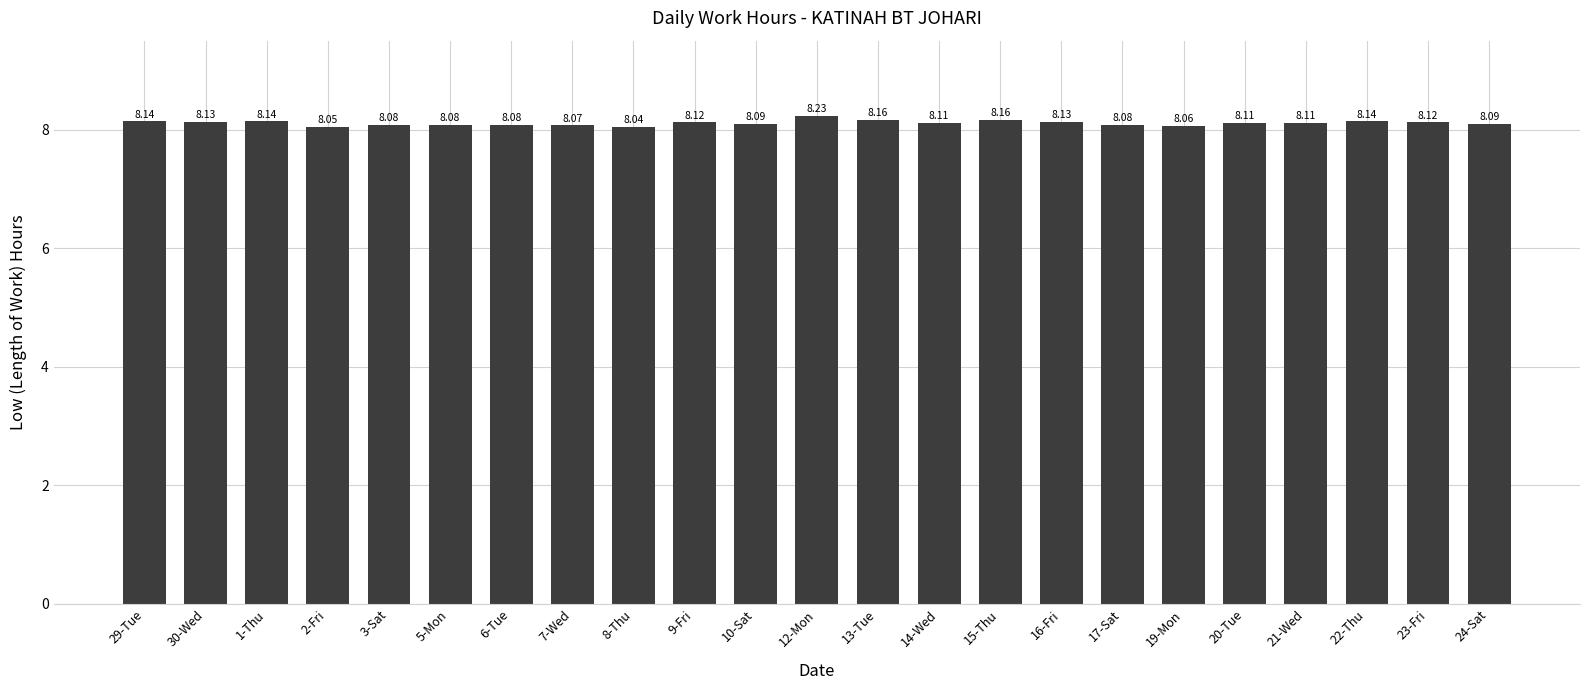

At which label is the value closest to 8?

8-Thu